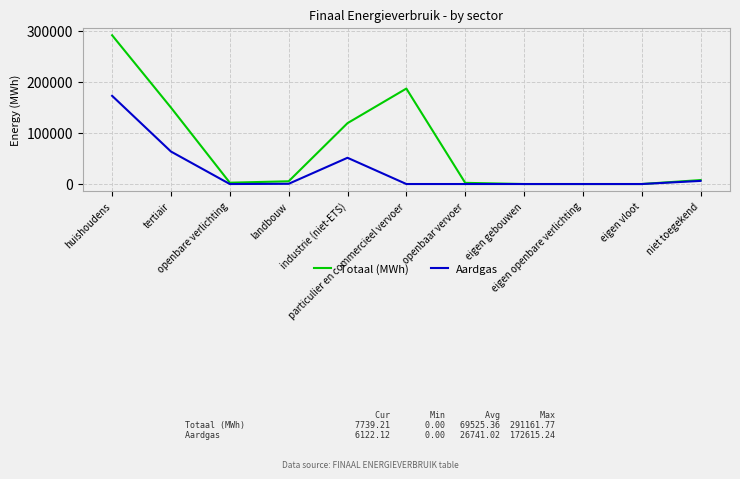

What is the greatest value displayed?

291161.8